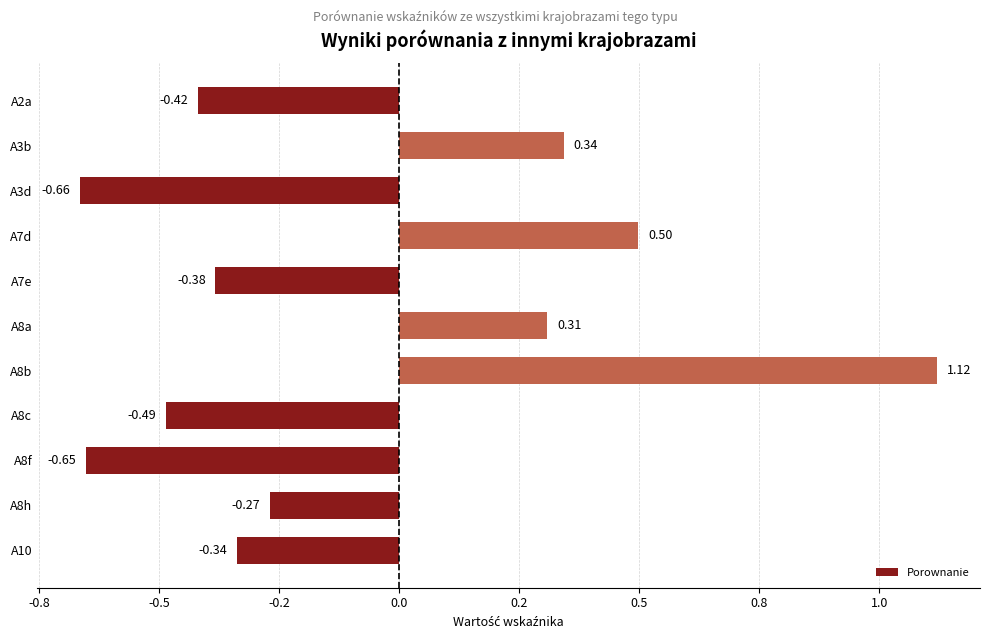

What is the minimum value shown in the chart?

-0.7